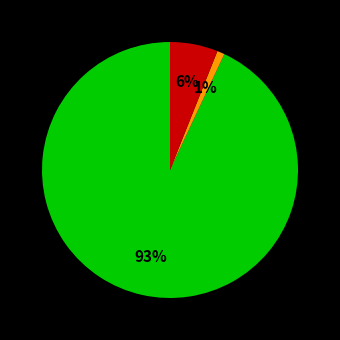

Is there any slice that represents more than half of the pie?

Yes